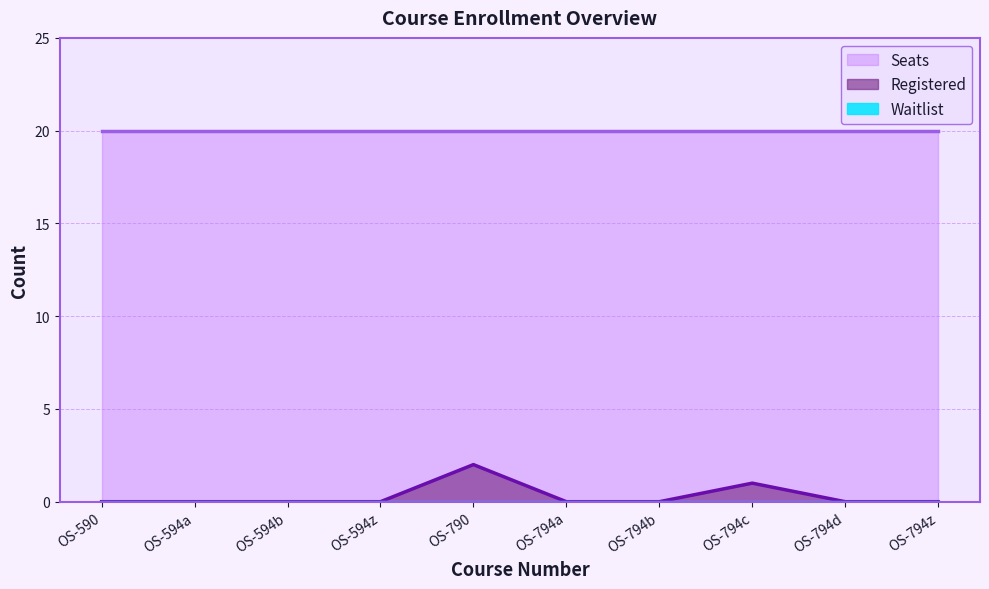

At OS-794d, list the series in order from largest to smallest.

Seats, Registered, Waitlist